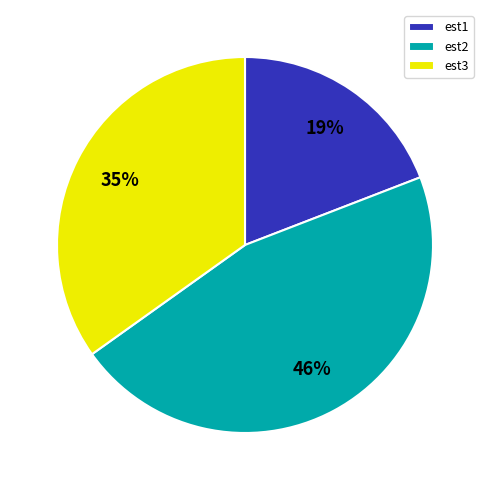

Which slice is the largest?

est2